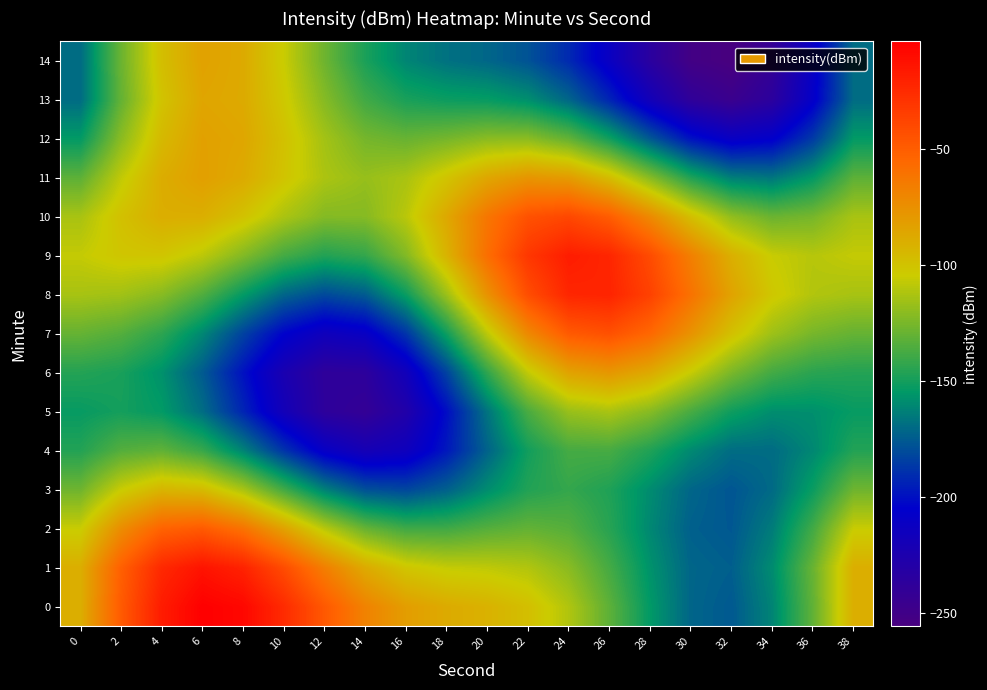

What is the smallest value displayed?

-255.7